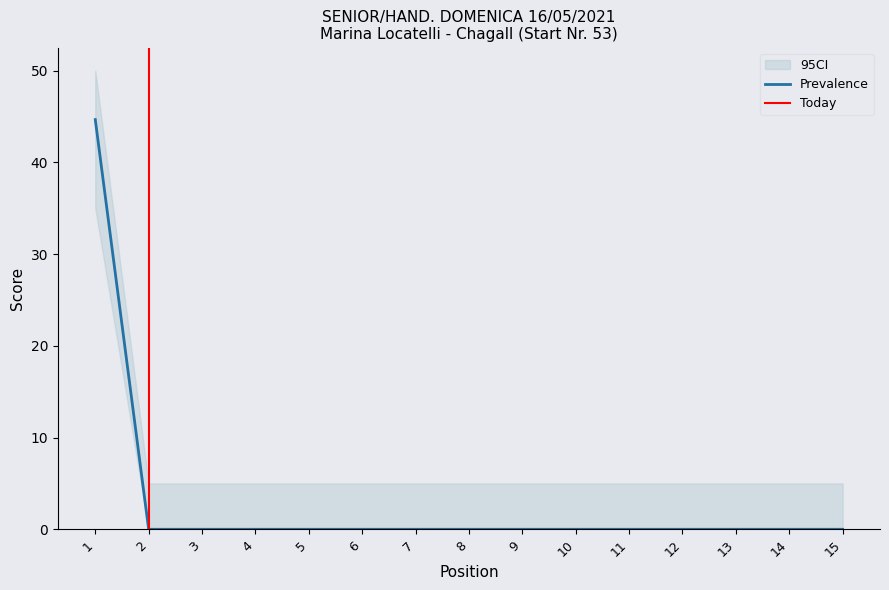

Is it true that Concept equals 10.7 at 6?

False